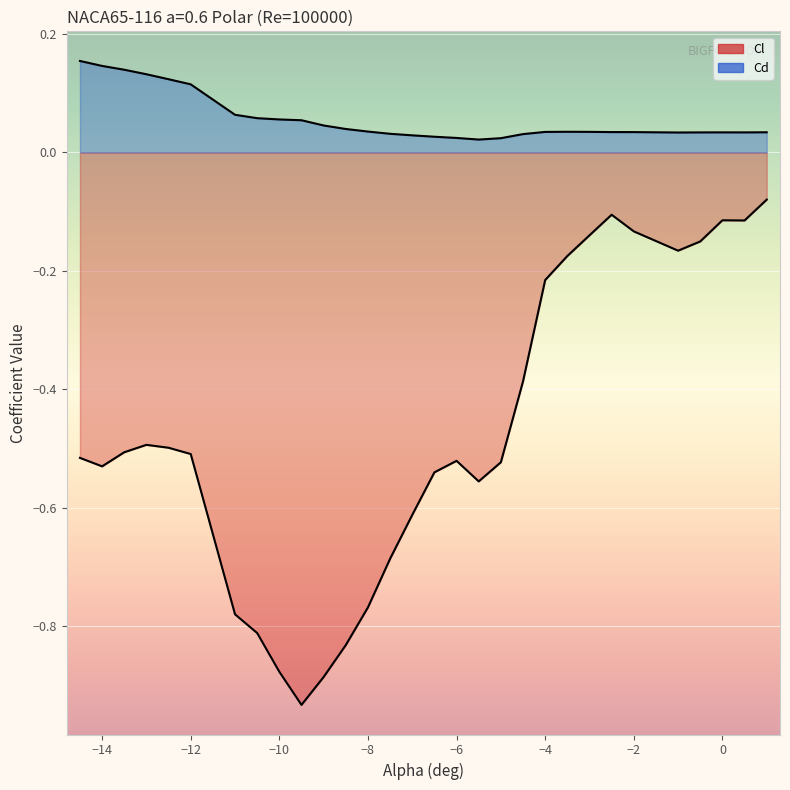

True or false: Cd has a value of 0.0 at -3.5.

False